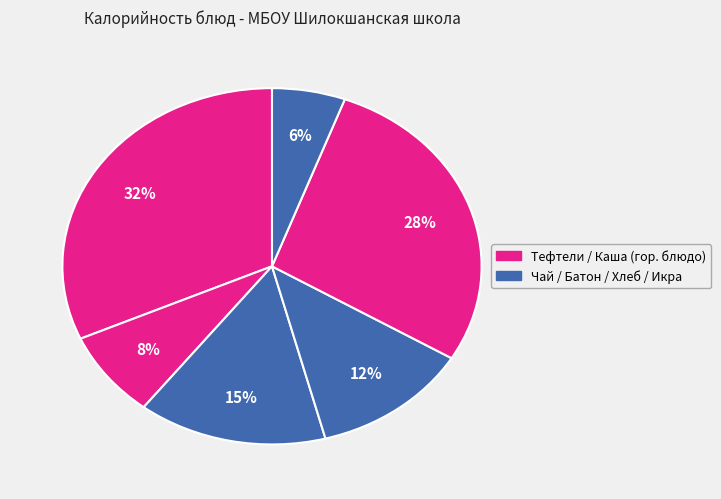

Count the number of slices in the pie.

6